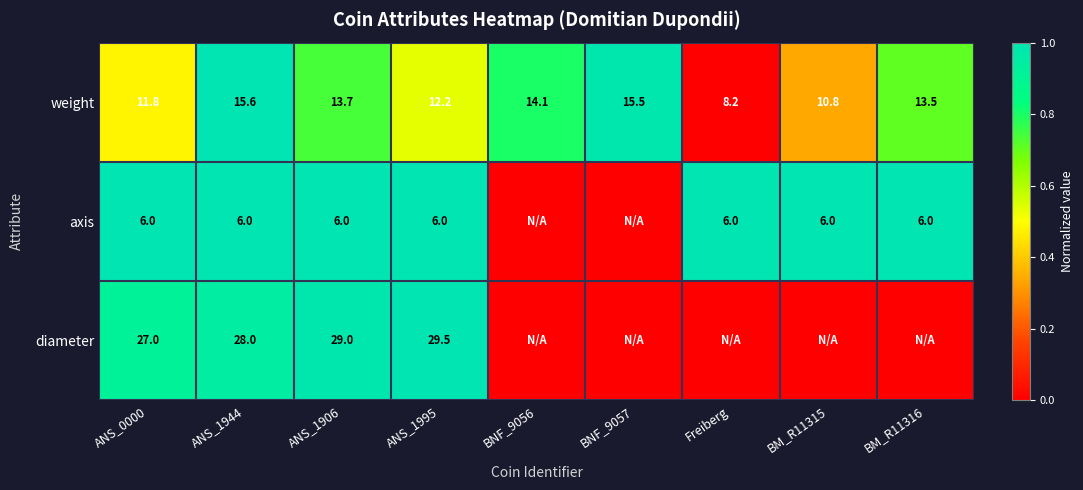

Is it true that weight equals 7.1 at BM_R11315?

False